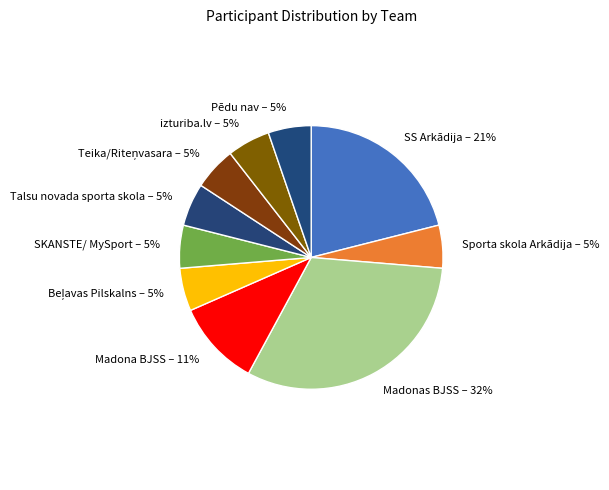

Is it true that Sporta skola Arkādija is 5% of the pie?

True